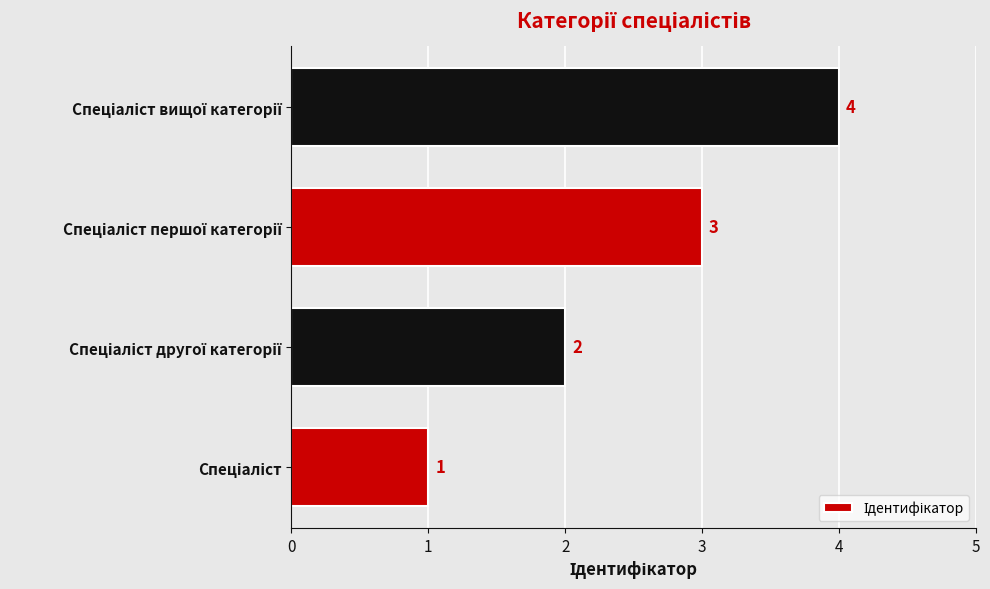

What is the difference between the maximum and minimum values?

3